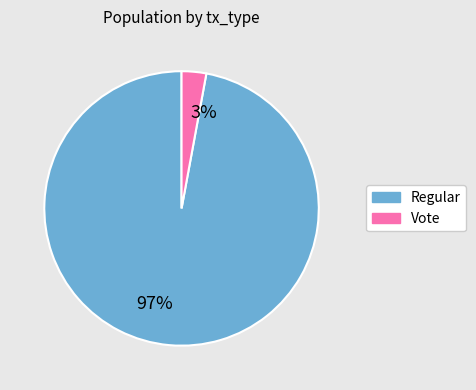

The 3% slice represents 3% of the pie. True or false?

True